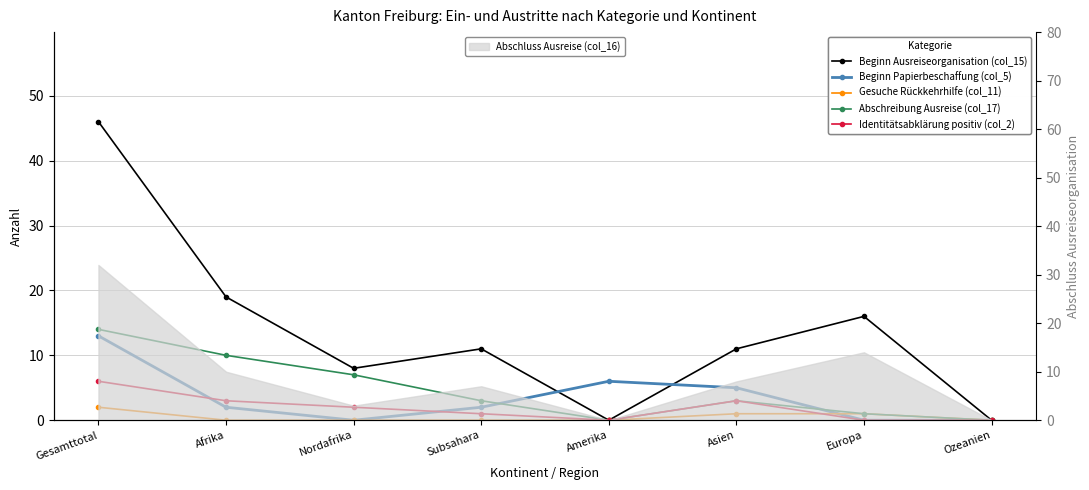

How many values in the Abschreibung Ausreise (col_17) series exceed 3?

3